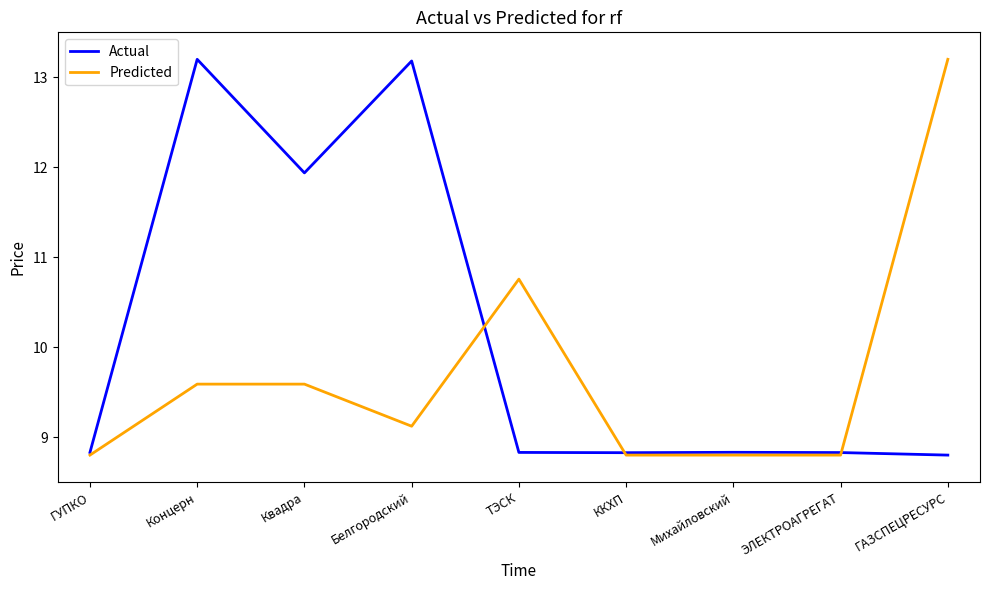

What is the maximum value for Predicted?

13.2